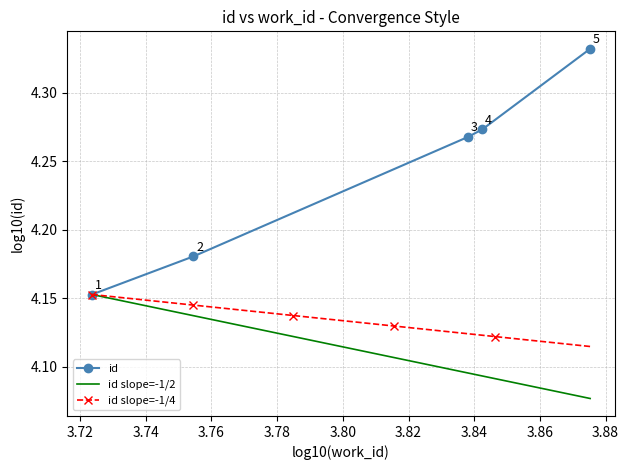

Count the values in the range 4 to 5.

5